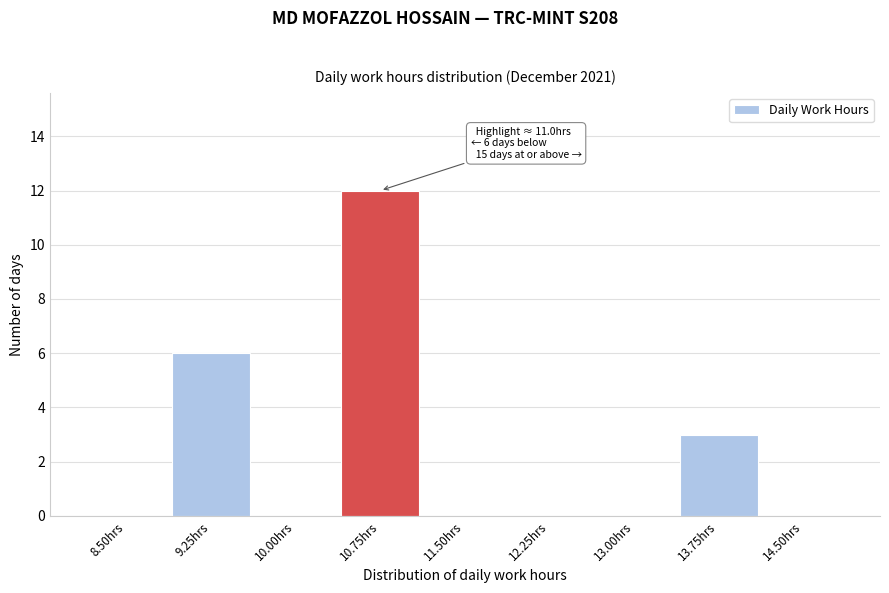

Reading right to left, what are all the values shown in this chart?

14.50hrs=0	13.75hrs=3	13.00hrs=0	12.25hrs=0	11.50hrs=0	10.75hrs=12	10.00hrs=0	9.25hrs=6	8.50hrs=0